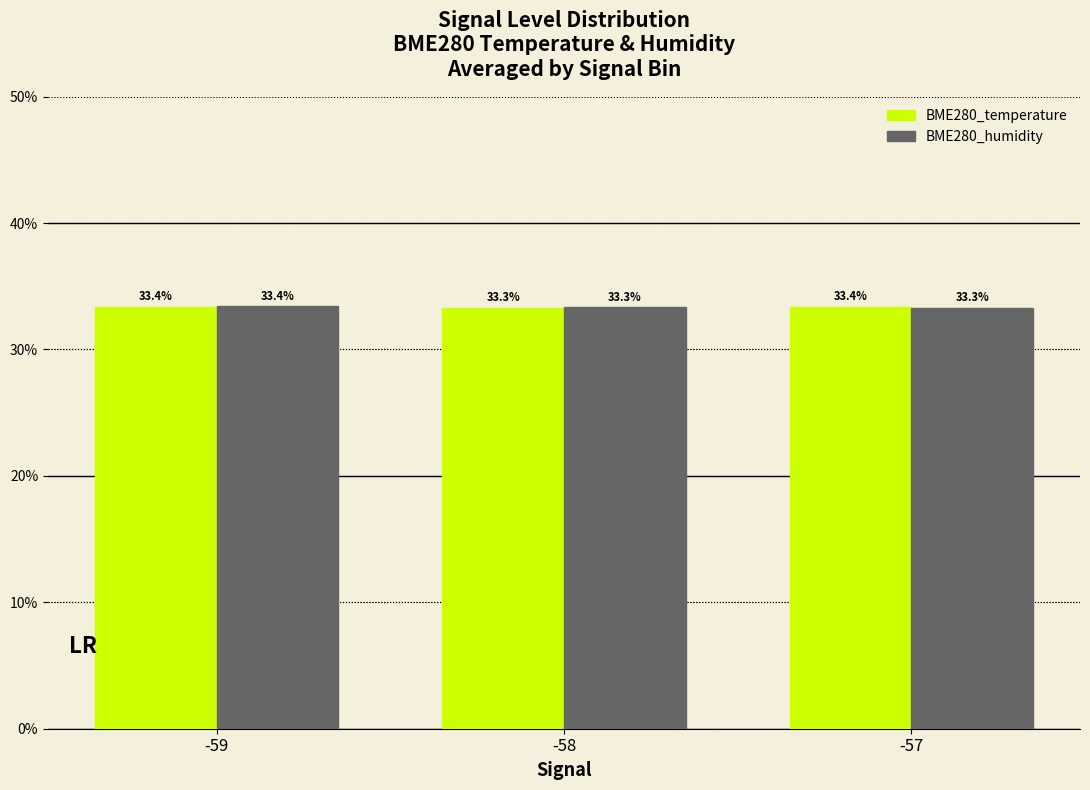

Which label corresponds to the smallest value in the chart?

-57